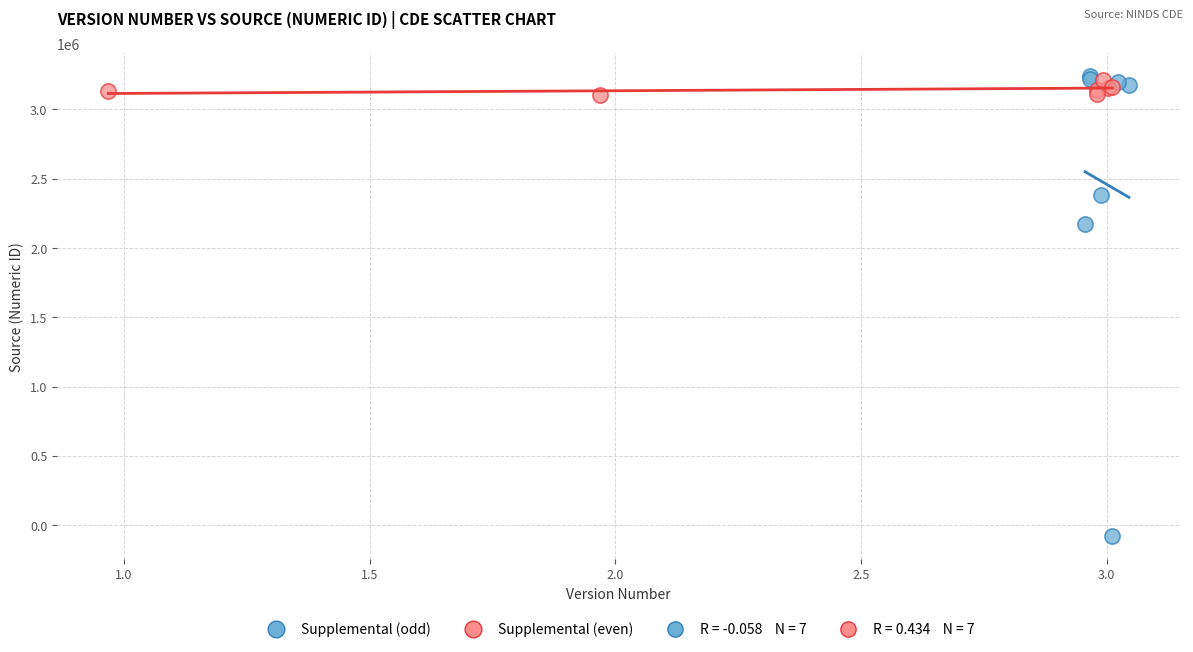

Which series has the widest spread of Y values?

Supplemental (odd)